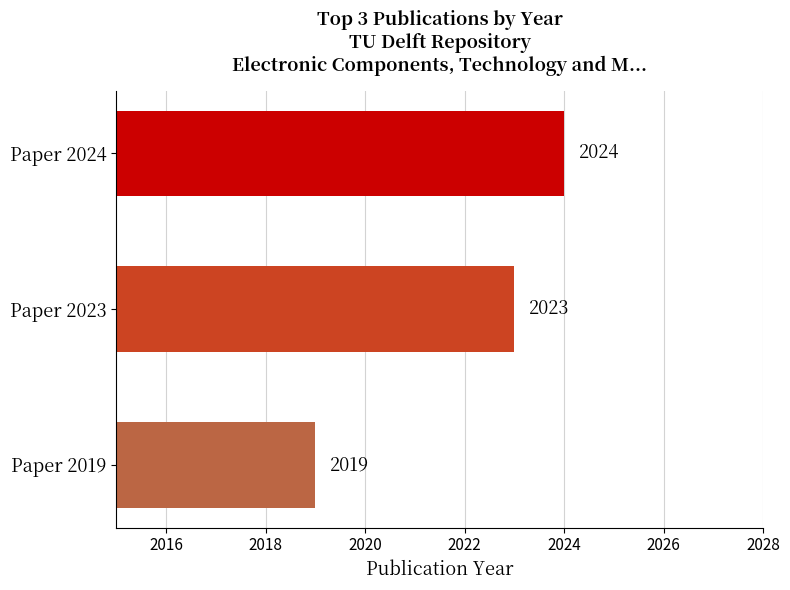

Between Paper 2019 and Paper 2024, which is larger?

Paper 2024